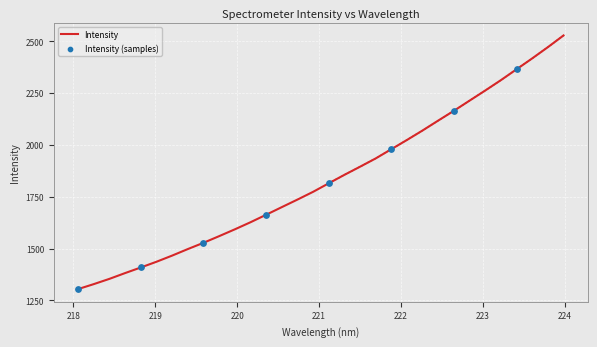

Which has a higher value, 218.0596 or 223.0264?

223.0264